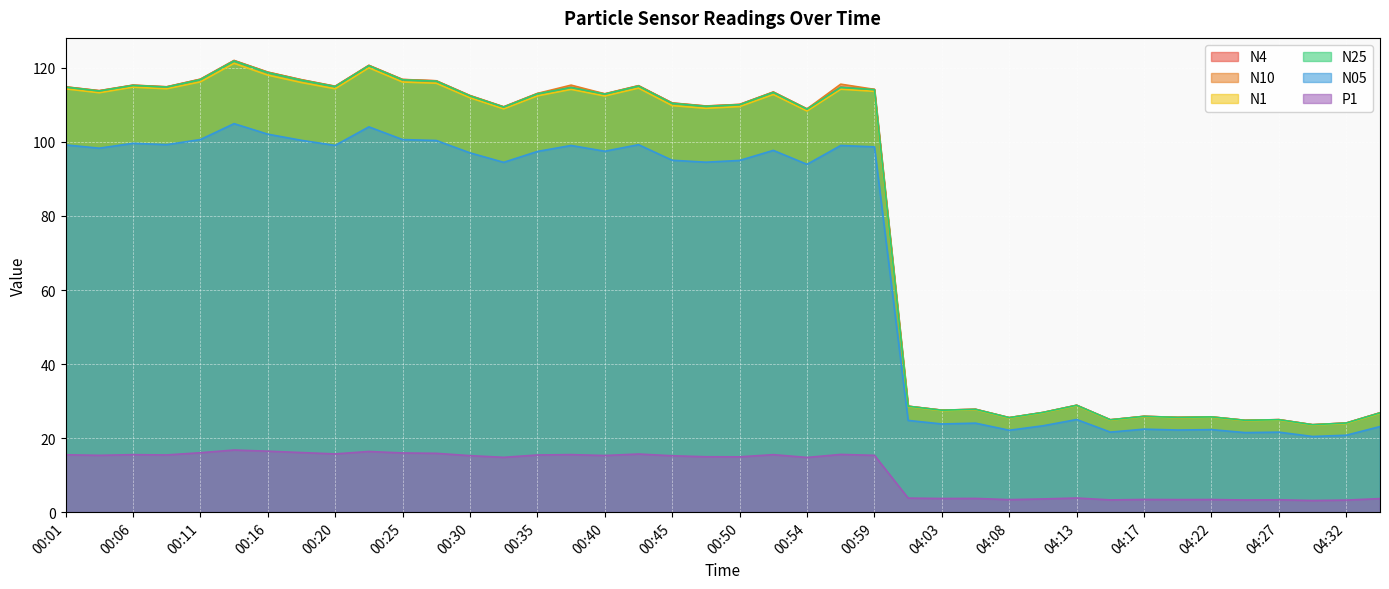

Reading left to right, transcribe all the data shown in this chart.

N4: 00:01=114.8	00:03=113.8	00:06=115.3	00:08=114.9	00:11=116.9	00:13=122.0	00:16=118.8	00:18=116.8	00:20=115.0	00:23=120.7	00:25=116.8	00:28=116.5	00:30=112.5	00:33=109.5	00:35=113.0	00:37=114.8	00:40=113.0	00:42=115.2	00:45=110.5	00:47=109.7	00:50=110.1	00:52=113.5	00:54=108.9	00:57=114.8	00:59=114.2	04:00=28.6	04:03=27.5	04:05=27.8	04:08=25.5	04:10=26.9	04:13=28.9	04:15=24.9	04:17=25.9	04:20=25.6	04:22=25.7	04:25=24.8	04:27=25.0	04:30=23.6	04:32=24.1	04:35=26.8
N10: 00:01=114.9	00:03=113.8	00:06=115.3	00:08=114.9	00:11=116.9	00:13=122.0	00:16=118.9	00:18=116.8	00:20=115.0	00:23=120.7	00:25=116.9	00:28=116.5	00:30=112.5	00:33=109.5	00:35=113.1	00:37=115.3	00:40=113.0	00:42=115.2	00:45=110.5	00:47=109.7	00:50=110.1	00:52=113.5	00:54=108.9	00:57=115.6	00:59=114.2	04:00=28.6	04:03=27.6	04:05=27.8	04:08=25.5	04:10=26.9	04:13=28.9	04:15=24.9	04:17=25.9	04:20=25.6	04:22=25.7	04:25=24.8	04:27=25.0	04:30=23.6	04:32=24.1	04:35=26.8
N1: 00:01=114.3	00:03=113.3	00:06=114.8	00:08=114.3	00:11=116.2	00:13=121.2	00:16=118.0	00:18=116.0	00:20=114.3	00:23=120.0	00:25=116.2	00:28=115.8	00:30=111.9	00:33=108.9	00:35=112.4	00:37=114.2	00:40=112.4	00:42=114.5	00:45=109.8	00:47=109.1	00:50=109.5	00:52=112.8	00:54=108.3	00:57=114.2	00:59=113.7	04:00=28.5	04:03=27.4	04:05=27.7	04:08=25.4	04:10=26.8	04:13=28.8	04:15=24.9	04:17=25.8	04:20=25.5	04:22=25.6	04:25=24.7	04:27=24.9	04:30=23.5	04:32=24.0	04:35=26.7
N25: 00:01=114.8	00:03=113.8	00:06=115.2	00:08=114.8	00:11=116.8	00:13=121.9	00:16=118.7	00:18=116.7	00:20=114.9	00:23=120.6	00:25=116.8	00:28=116.4	00:30=112.4	00:33=109.4	00:35=113.0	00:37=114.7	00:40=112.9	00:42=115.1	00:45=110.4	00:47=109.6	00:50=110.0	00:52=113.4	00:54=108.8	00:57=114.7	00:59=114.1	04:00=28.6	04:03=27.5	04:05=27.8	04:08=25.5	04:10=26.9	04:13=28.9	04:15=24.9	04:17=25.9	04:20=25.6	04:22=25.7	04:25=24.8	04:27=25.0	04:30=23.6	04:32=24.1	04:35=26.8
N05: 00:01=99.2	00:03=98.3	00:06=99.6	00:08=99.3	00:11=100.6	00:13=104.9	00:16=102.1	00:18=100.4	00:20=99.1	00:23=104.1	00:25=100.6	00:28=100.4	00:30=97.0	00:33=94.5	00:35=97.4	00:37=99.0	00:40=97.5	00:42=99.2	00:45=95.0	00:47=94.5	00:50=95.0	00:52=97.7	00:54=93.9	00:57=99.0	00:59=98.7	04:00=24.8	04:03=23.8	04:05=24.0	04:08=22.1	04:10=23.3	04:13=25.0	04:15=21.6	04:17=22.4	04:20=22.2	04:22=22.3	04:25=21.5	04:27=21.6	04:30=20.4	04:32=20.8	04:35=23.1
P1: 00:01=15.5	00:03=15.3	00:06=15.5	00:08=15.4	00:11=16.1	00:13=16.8	00:16=16.5	00:18=16.1	00:20=15.7	00:23=16.4	00:25=16.0	00:28=15.9	00:30=15.3	00:33=14.8	00:35=15.4	00:37=15.5	00:40=15.3	00:42=15.7	00:45=15.2	00:47=15.0	00:50=14.9	00:52=15.5	00:54=14.8	00:57=15.6	00:59=15.3	04:00=3.8	04:03=3.7	04:05=3.7	04:08=3.4	04:10=3.6	04:13=3.8	04:15=3.3	04:17=3.4	04:20=3.4	04:22=3.4	04:25=3.3	04:27=3.3	04:30=3.1	04:32=3.3	04:35=3.7